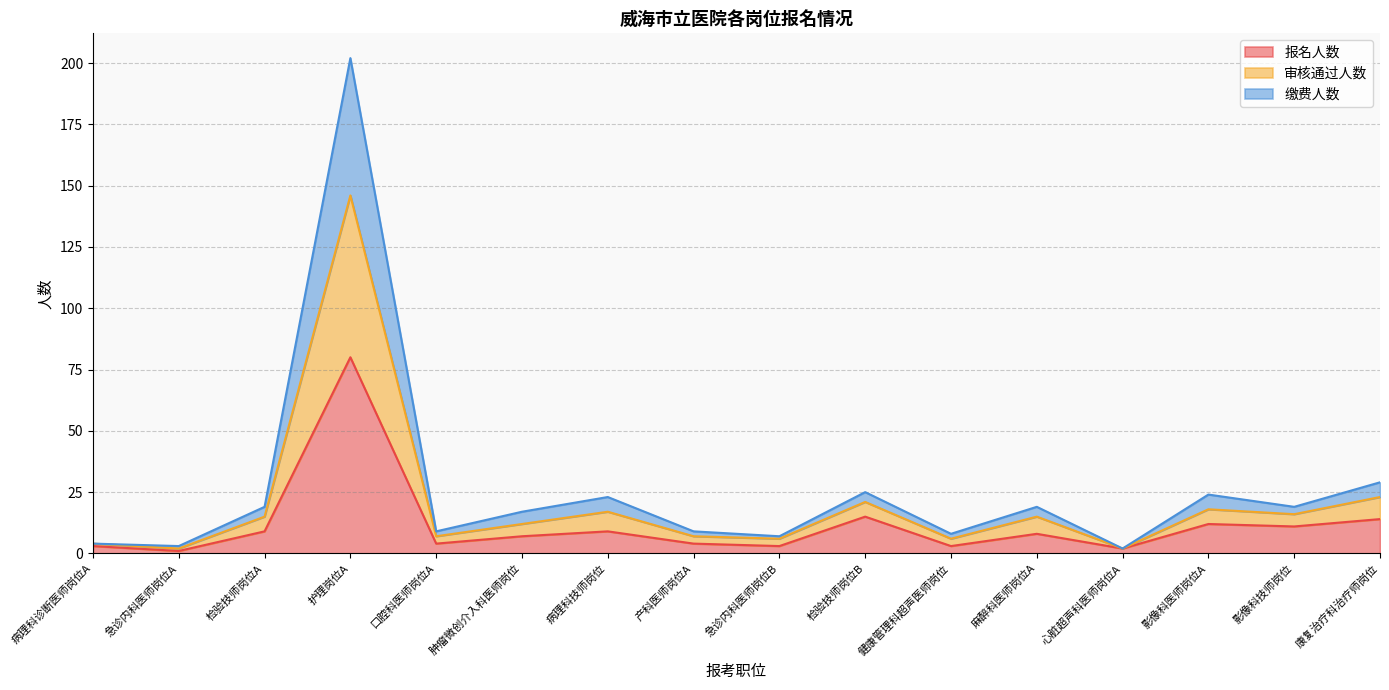

At which category does 报名人数 reach its first local valley?

急诊内科医师岗位A